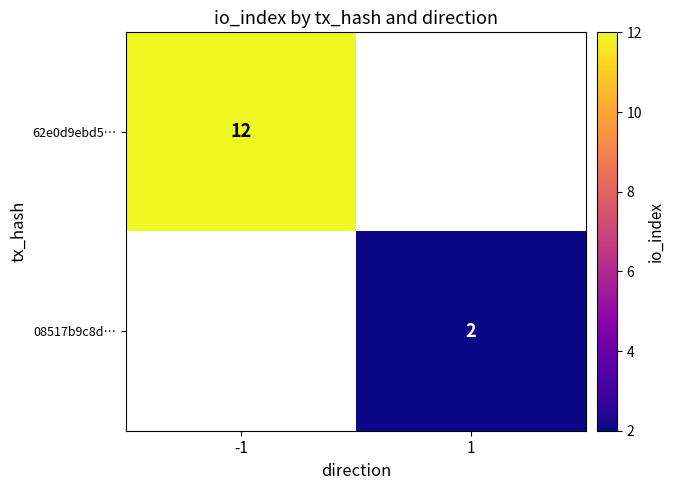

At how many categories does at least one series exceed 11?

1